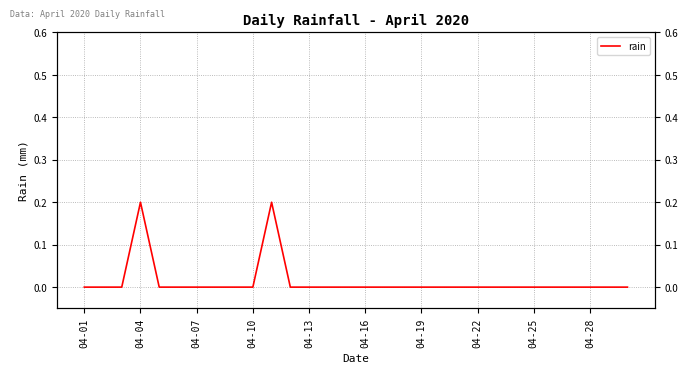

What is the difference between the second highest and second lowest values?

0.2